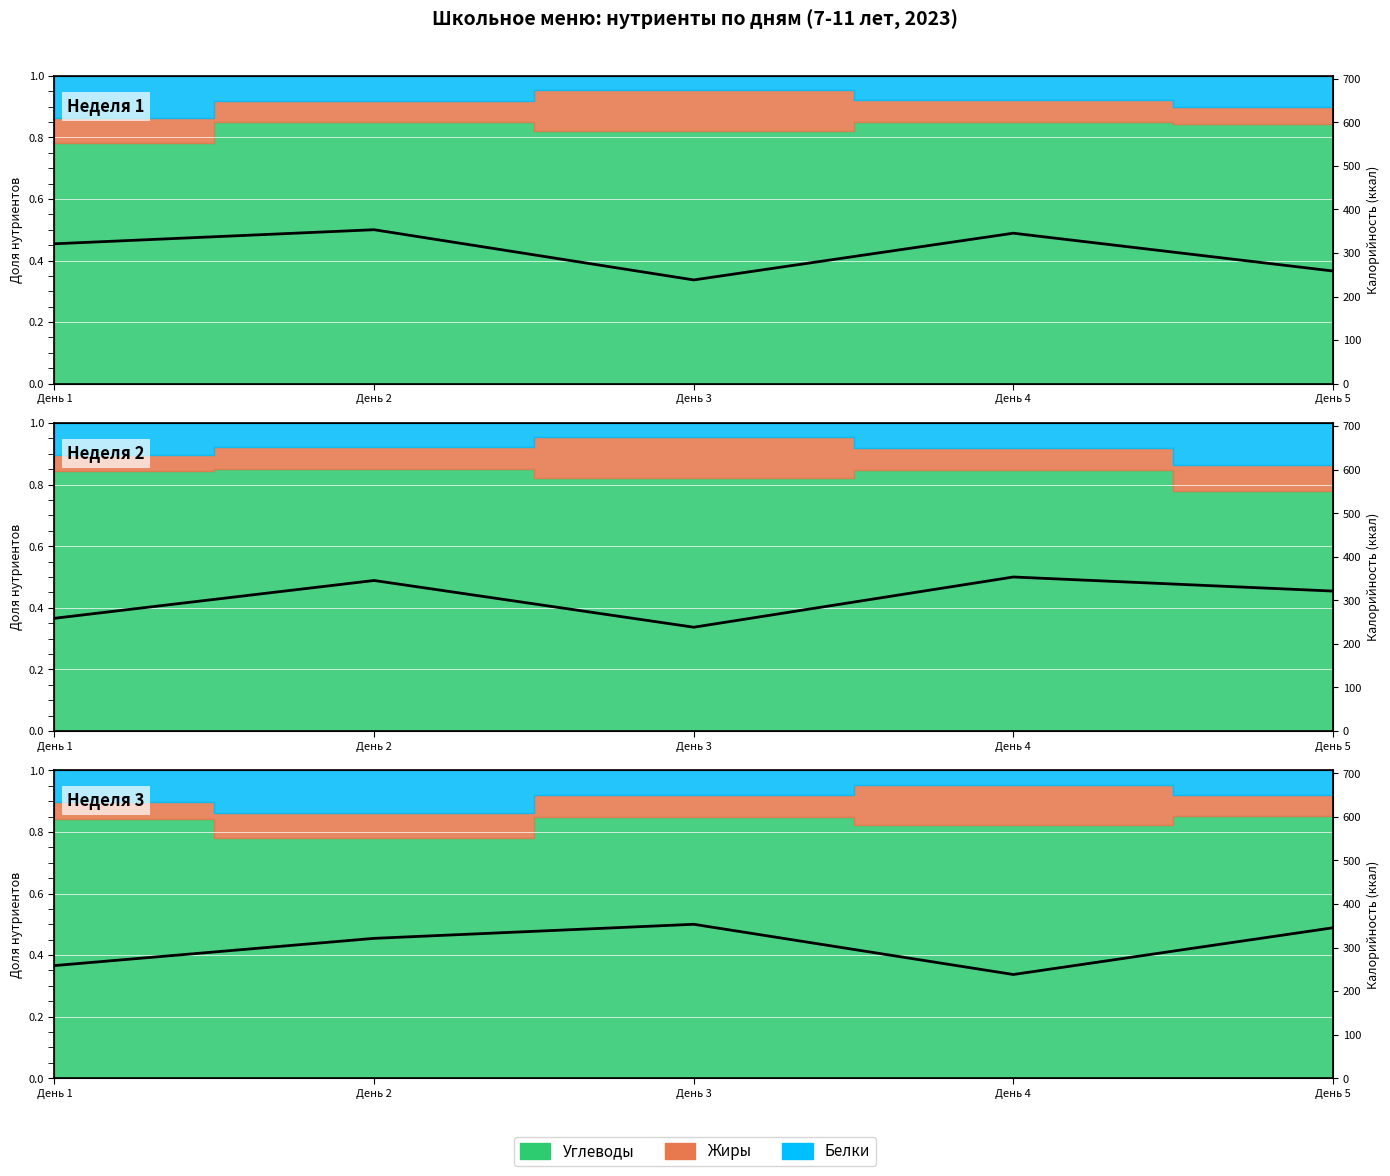

What is the greatest value displayed?

353.4